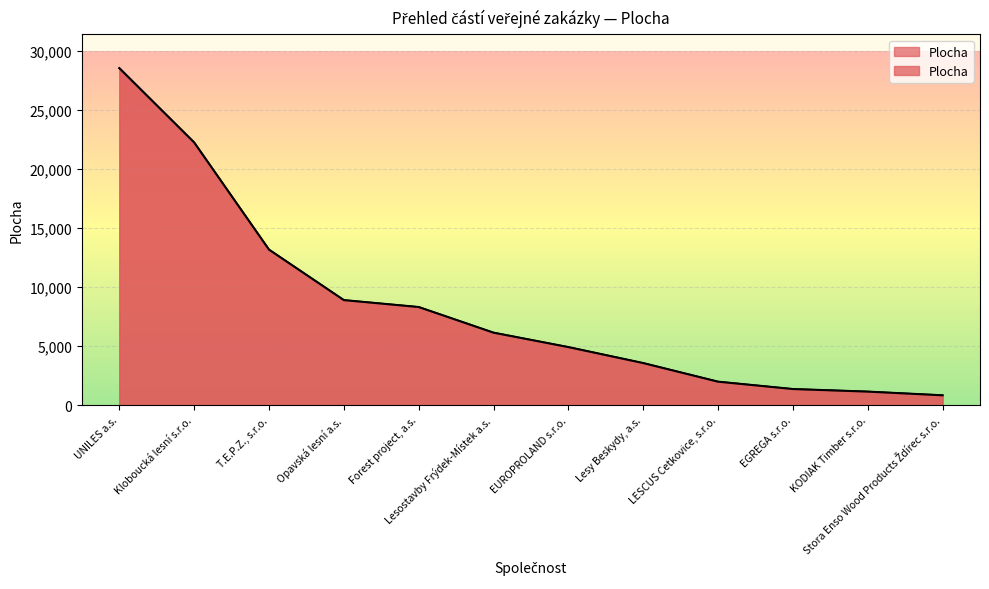

What is the value of the 11th point from the left?

1155.0